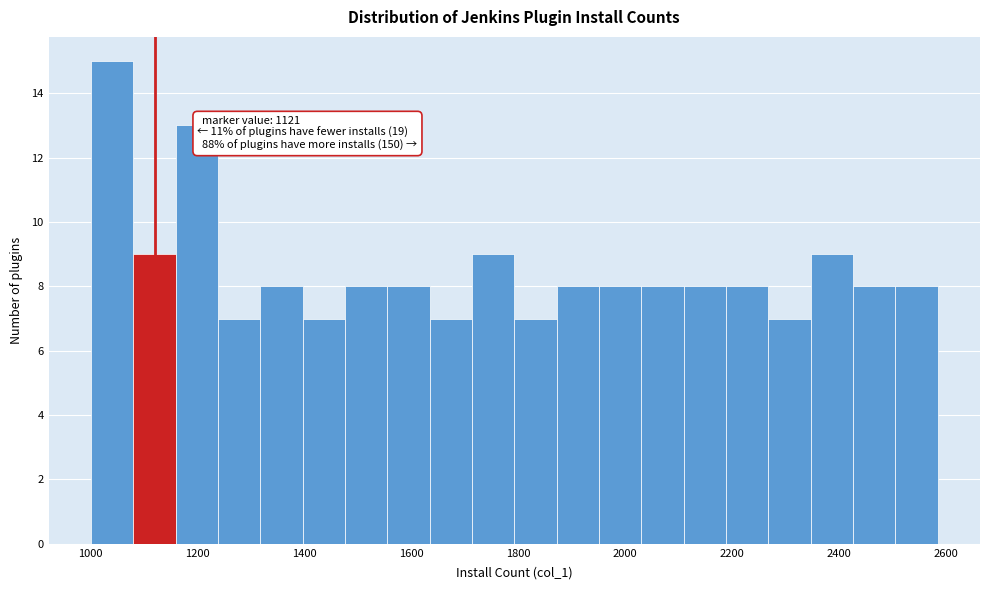

Around what value on the x-axis is the tallest bar? Give the approximate position of its centre, as read against the axis.

1040